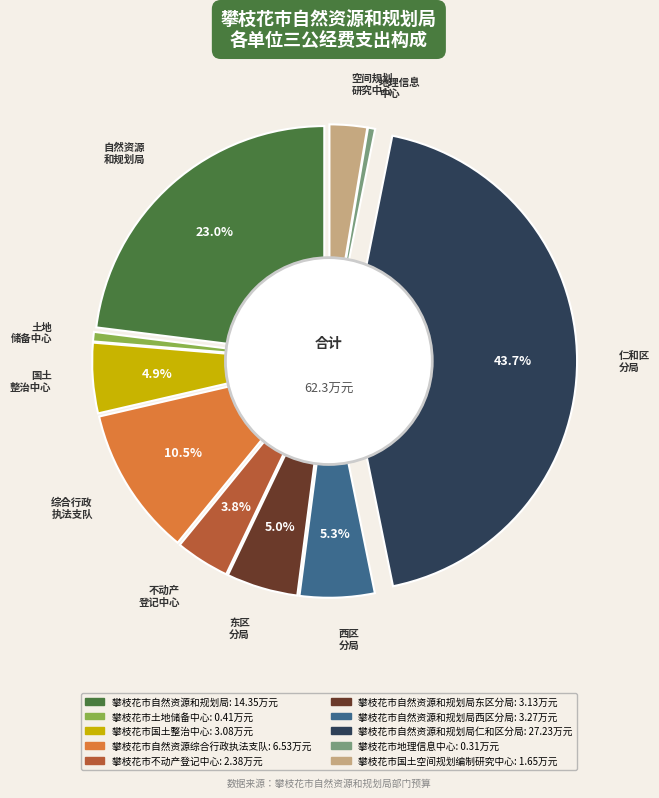

Is 攀枝花市自然资源和规划局西区分局 the majority of the pie?

No